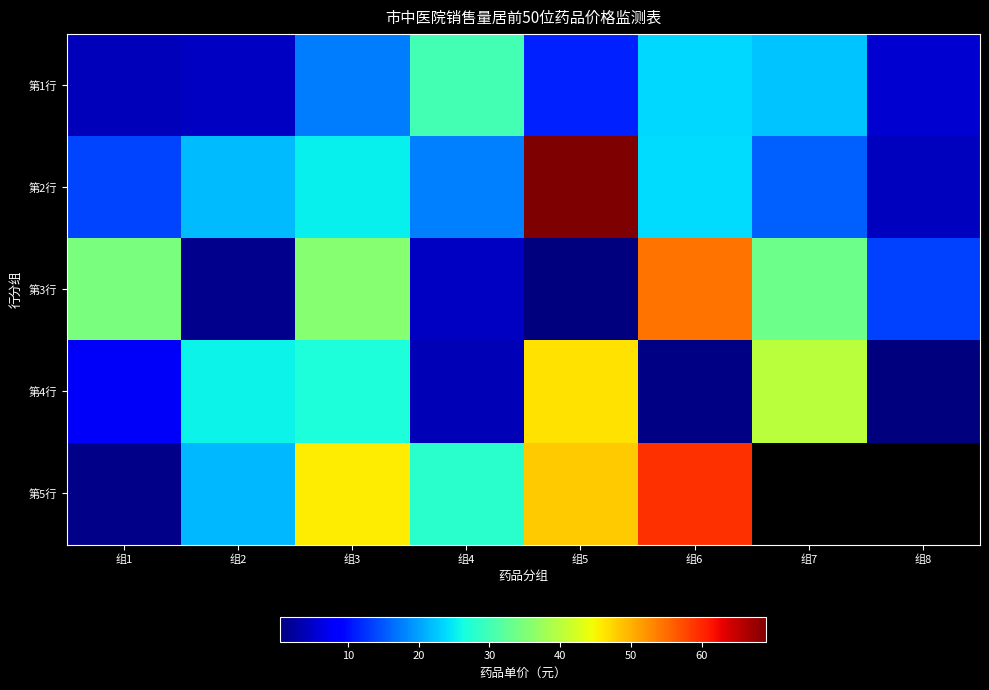

List the series in order of their peak value, lowest first.

第1行, 第4行, 第3行, 第5行, 第2行